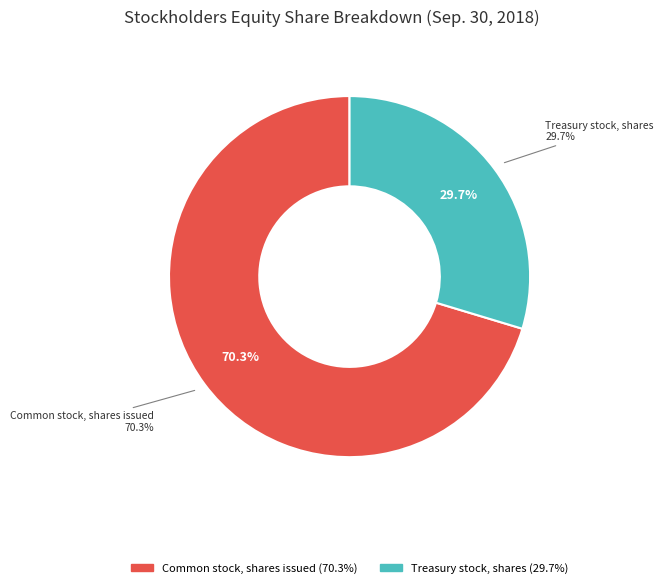

To the nearest percent, what is the combined percentage of Treasury stock, shares and Common stock, shares issued?

100%